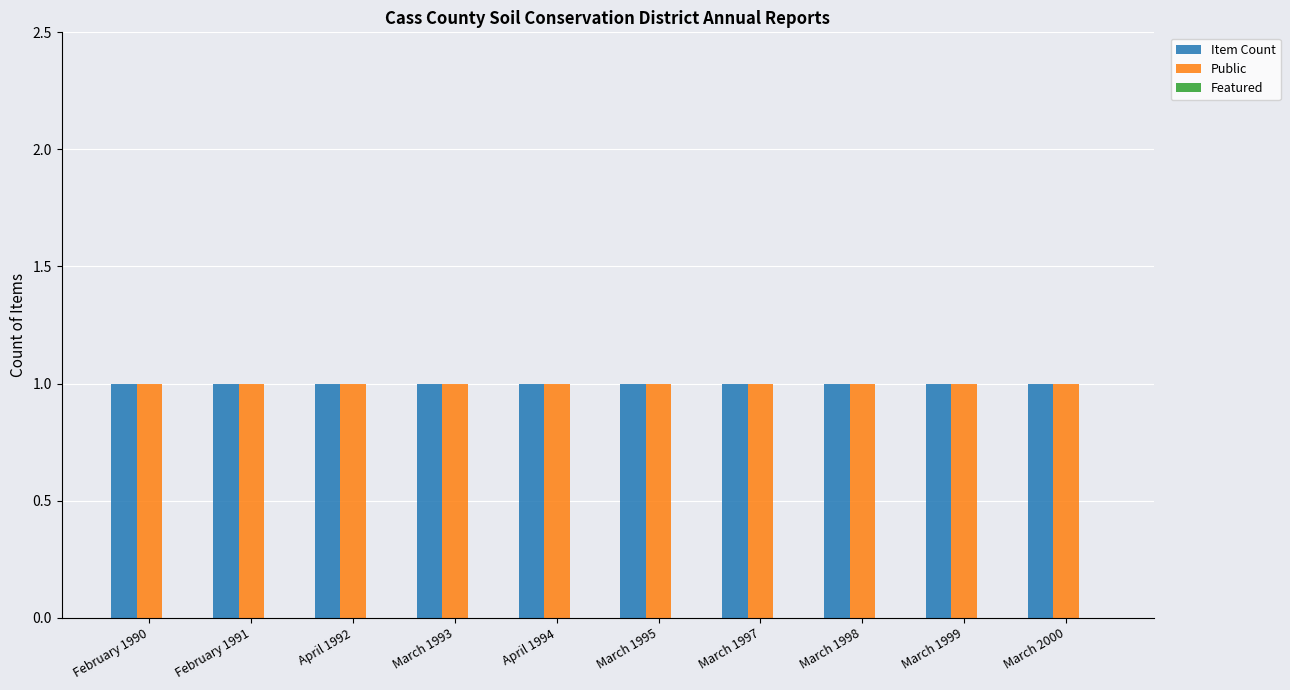

Reading left to right, what are all the values shown in this chart?

Item Count: February 1990=1	February 1991=1	April 1992=1	March 1993=1	April 1994=1	March 1995=1	March 1997=1	March 1998=1	March 1999=1	March 2000=1
Public: February 1990=1	February 1991=1	April 1992=1	March 1993=1	April 1994=1	March 1995=1	March 1997=1	March 1998=1	March 1999=1	March 2000=1
Featured: February 1990=0	February 1991=0	April 1992=0	March 1993=0	April 1994=0	March 1995=0	March 1997=0	March 1998=0	March 1999=0	March 2000=0